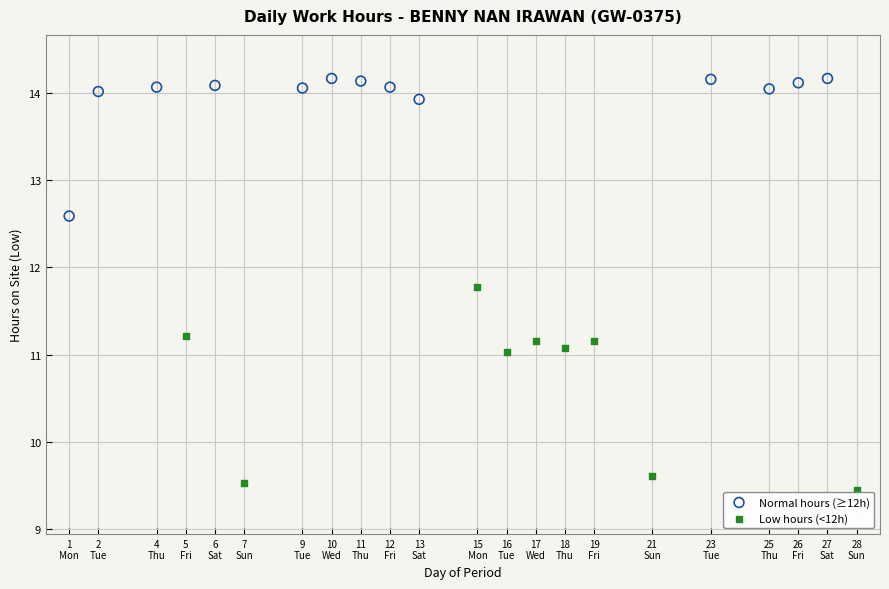

Which series contains the lowest Y value?

Low hours (<12h)